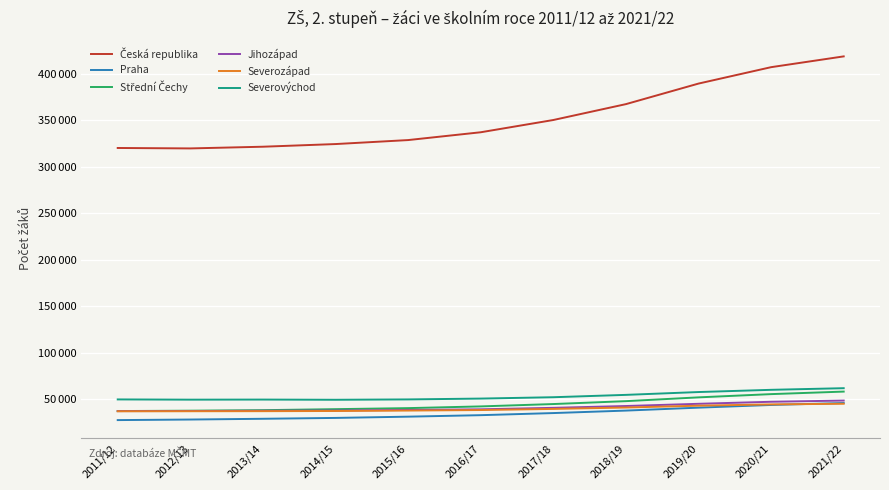

Does the chart have visible grid lines?

Yes